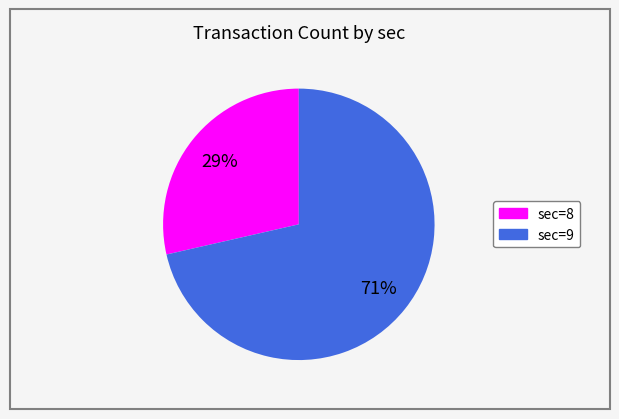

How many segments does this pie chart have?

2